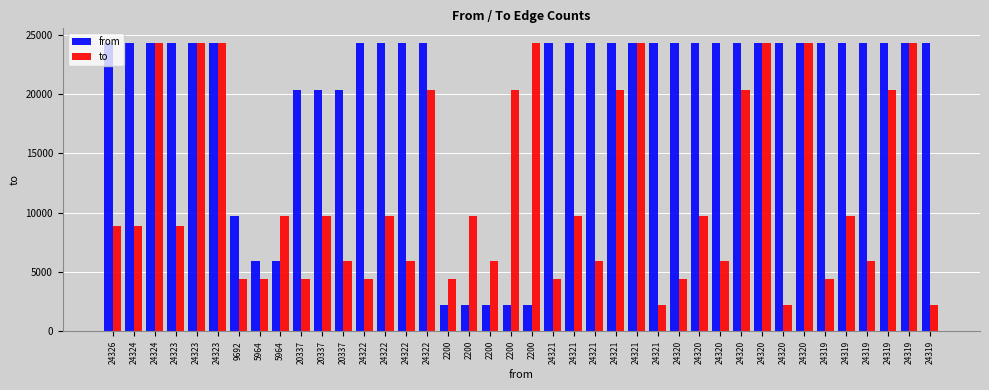

How many groups of bars are there?

40